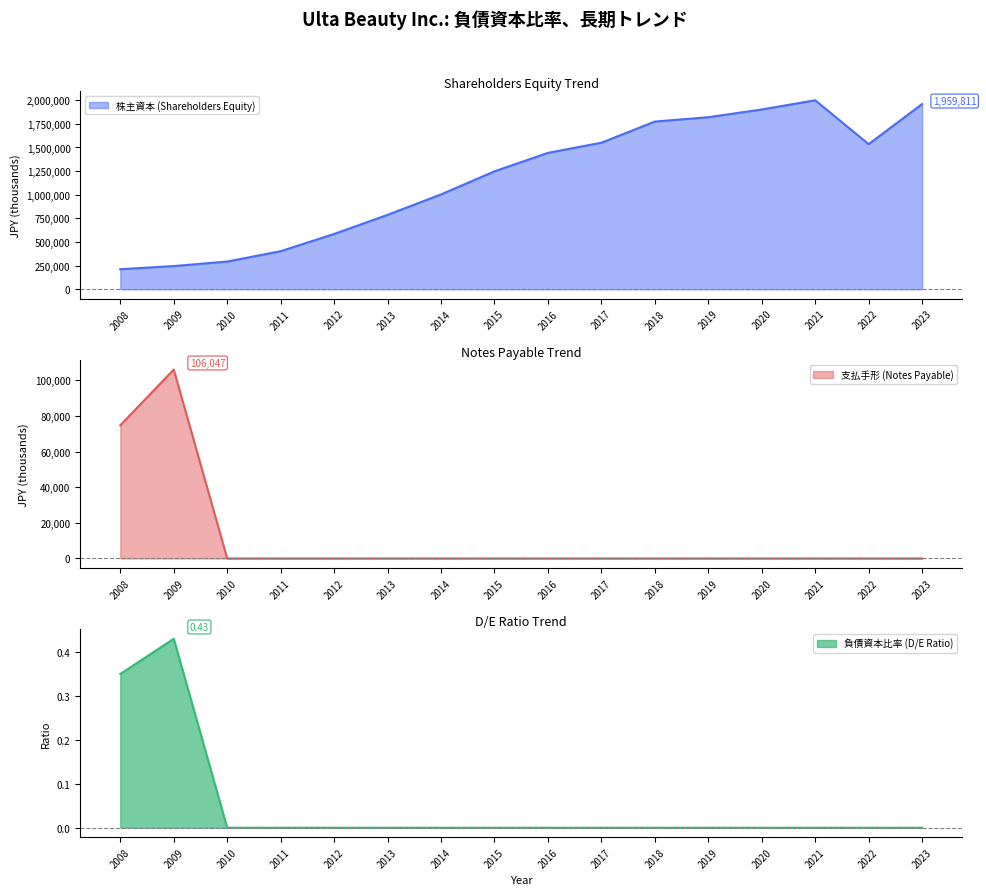

The value of 株主資本 (Shareholders Equity) at 2020 is 1902094. True or false?

True